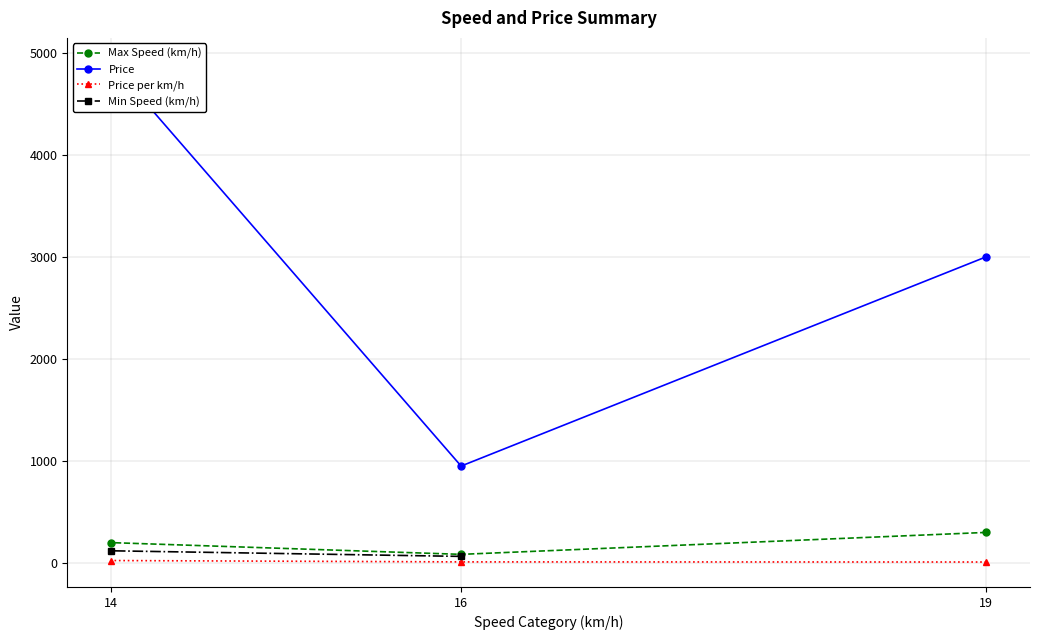

What is the minimum value shown in the chart?

10.0